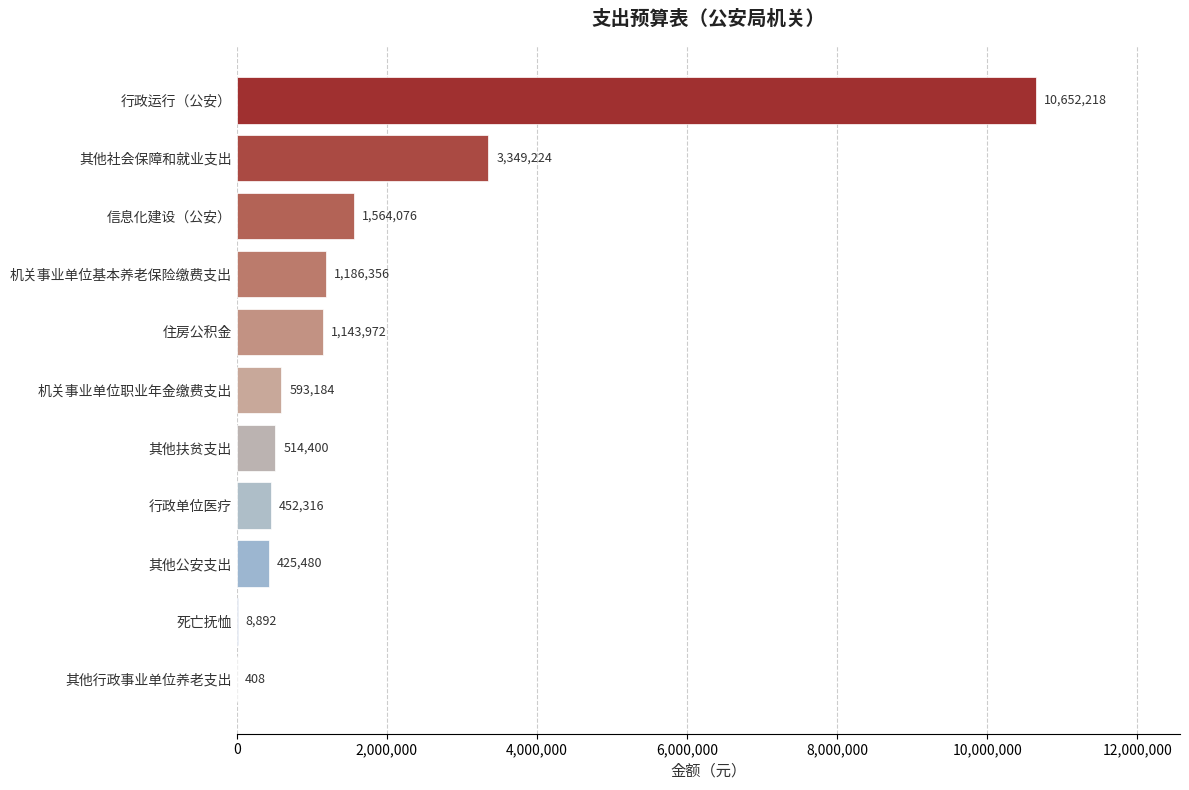

Count the number of data series in this chart.

1